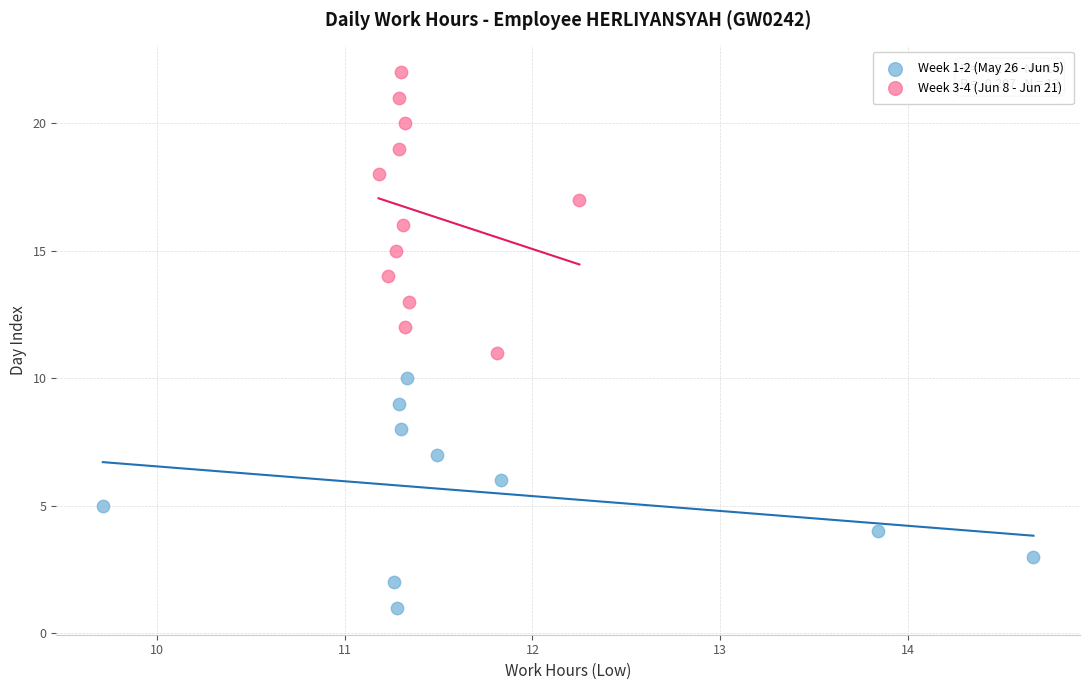

Which series contains the lowest Y value?

Week 1-2 (May 26 - Jun 5)